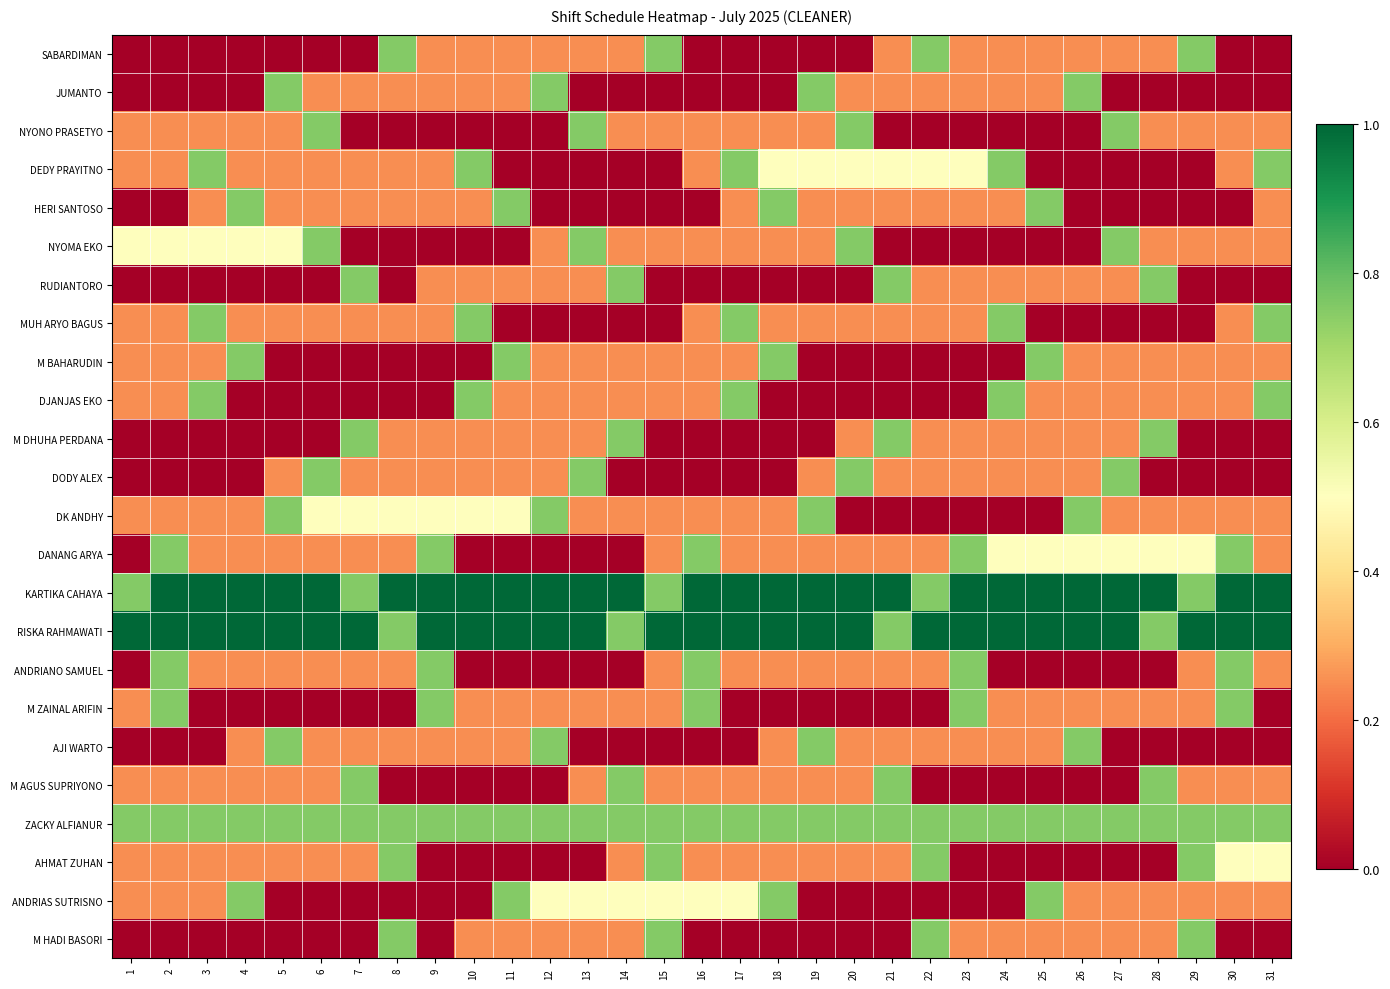

Reading right to left, transcribe all the data shown in this chart.

SABARDIMAN: 31=0.0	30=0.0	29=0.8	28=0.2	27=0.2	26=0.2	25=0.2	24=0.2	23=0.2	22=0.8	21=0.2	20=0.0	19=0.0	18=0.0	17=0.0	16=0.0	15=0.8	14=0.2	13=0.2	12=0.2	11=0.2	10=0.2	9=0.2	8=0.8	7=0.0	6=0.0	5=0.0	4=0.0	3=0.0	2=0.0	1=0.0
JUMANTO: 31=0.0	30=0.0	29=0.0	28=0.0	27=0.0	26=0.8	25=0.2	24=0.2	23=0.2	22=0.2	21=0.2	20=0.2	19=0.8	18=0.0	17=0.0	16=0.0	15=0.0	14=0.0	13=0.0	12=0.8	11=0.2	10=0.2	9=0.2	8=0.2	7=0.2	6=0.2	5=0.8	4=0.0	3=0.0	2=0.0	1=0.0
NYONO PRASETYO: 31=0.2	30=0.2	29=0.2	28=0.2	27=0.8	26=0.0	25=0.0	24=0.0	23=0.0	22=0.0	21=0.0	20=0.8	19=0.2	18=0.2	17=0.2	16=0.2	15=0.2	14=0.2	13=0.8	12=0.0	11=0.0	10=0.0	9=0.0	8=0.0	7=0.0	6=0.8	5=0.2	4=0.2	3=0.2	2=0.2	1=0.2
DEDY PRAYITNO: 31=0.8	30=0.2	29=0.0	28=0.0	27=0.0	26=0.0	25=0.0	24=0.8	23=0.5	22=0.5	21=0.5	20=0.5	19=0.5	18=0.5	17=0.8	16=0.2	15=0.0	14=0.0	13=0.0	12=0.0	11=0.0	10=0.8	9=0.2	8=0.2	7=0.2	6=0.2	5=0.2	4=0.2	3=0.8	2=0.2	1=0.2
HERI SANTOSO: 31=0.2	30=0.0	29=0.0	28=0.0	27=0.0	26=0.0	25=0.8	24=0.2	23=0.2	22=0.2	21=0.2	20=0.2	19=0.2	18=0.8	17=0.2	16=0.0	15=0.0	14=0.0	13=0.0	12=0.0	11=0.8	10=0.2	9=0.2	8=0.2	7=0.2	6=0.2	5=0.2	4=0.8	3=0.2	2=0.0	1=0.0
NYOMA EKO: 31=0.2	30=0.2	29=0.2	28=0.2	27=0.8	26=0.0	25=0.0	24=0.0	23=0.0	22=0.0	21=0.0	20=0.8	19=0.2	18=0.2	17=0.2	16=0.2	15=0.2	14=0.2	13=0.8	12=0.2	11=0.0	10=0.0	9=0.0	8=0.0	7=0.0	6=0.8	5=0.5	4=0.5	3=0.5	2=0.5	1=0.5
RUDIANTORO: 31=0.0	30=0.0	29=0.0	28=0.8	27=0.2	26=0.2	25=0.2	24=0.2	23=0.2	22=0.2	21=0.8	20=0.0	19=0.0	18=0.0	17=0.0	16=0.0	15=0.0	14=0.8	13=0.2	12=0.2	11=0.2	10=0.2	9=0.2	8=0.0	7=0.8	6=0.0	5=0.0	4=0.0	3=0.0	2=0.0	1=0.0
MUH ARYO BAGUS: 31=0.8	30=0.2	29=0.0	28=0.0	27=0.0	26=0.0	25=0.0	24=0.8	23=0.2	22=0.2	21=0.2	20=0.2	19=0.2	18=0.2	17=0.8	16=0.2	15=0.0	14=0.0	13=0.0	12=0.0	11=0.0	10=0.8	9=0.2	8=0.2	7=0.2	6=0.2	5=0.2	4=0.2	3=0.8	2=0.2	1=0.2
M BAHARUDIN: 31=0.2	30=0.2	29=0.2	28=0.2	27=0.2	26=0.2	25=0.8	24=0.0	23=0.0	22=0.0	21=0.0	20=0.0	19=0.0	18=0.8	17=0.2	16=0.2	15=0.2	14=0.2	13=0.2	12=0.2	11=0.8	10=0.0	9=0.0	8=0.0	7=0.0	6=0.0	5=0.0	4=0.8	3=0.2	2=0.2	1=0.2
DJANJAS EKO: 31=0.8	30=0.2	29=0.2	28=0.2	27=0.2	26=0.2	25=0.2	24=0.8	23=0.0	22=0.0	21=0.0	20=0.0	19=0.0	18=0.0	17=0.8	16=0.2	15=0.2	14=0.2	13=0.2	12=0.2	11=0.2	10=0.8	9=0.0	8=0.0	7=0.0	6=0.0	5=0.0	4=0.0	3=0.8	2=0.2	1=0.2
M DHUHA PERDANA: 31=0.0	30=0.0	29=0.0	28=0.8	27=0.2	26=0.2	25=0.2	24=0.2	23=0.2	22=0.2	21=0.8	20=0.2	19=0.0	18=0.0	17=0.0	16=0.0	15=0.0	14=0.8	13=0.2	12=0.2	11=0.2	10=0.2	9=0.2	8=0.2	7=0.8	6=0.0	5=0.0	4=0.0	3=0.0	2=0.0	1=0.0
DODY ALEX: 31=0.0	30=0.0	29=0.0	28=0.0	27=0.8	26=0.2	25=0.2	24=0.2	23=0.2	22=0.2	21=0.2	20=0.8	19=0.2	18=0.0	17=0.0	16=0.0	15=0.0	14=0.0	13=0.8	12=0.2	11=0.2	10=0.2	9=0.2	8=0.2	7=0.2	6=0.8	5=0.2	4=0.0	3=0.0	2=0.0	1=0.0
DK ANDHY: 31=0.2	30=0.2	29=0.2	28=0.2	27=0.2	26=0.8	25=0.0	24=0.0	23=0.0	22=0.0	21=0.0	20=0.0	19=0.8	18=0.2	17=0.2	16=0.2	15=0.2	14=0.2	13=0.2	12=0.8	11=0.5	10=0.5	9=0.5	8=0.5	7=0.5	6=0.5	5=0.8	4=0.2	3=0.2	2=0.2	1=0.2
DANANG ARYA: 31=0.2	30=0.8	29=0.5	28=0.5	27=0.5	26=0.5	25=0.5	24=0.5	23=0.8	22=0.2	21=0.2	20=0.2	19=0.2	18=0.2	17=0.2	16=0.8	15=0.2	14=0.0	13=0.0	12=0.0	11=0.0	10=0.0	9=0.8	8=0.2	7=0.2	6=0.2	5=0.2	4=0.2	3=0.2	2=0.8	1=0.0
KARTIKA CAHAYA: 31=1.0	30=1.0	29=0.8	28=1.0	27=1.0	26=1.0	25=1.0	24=1.0	23=1.0	22=0.8	21=1.0	20=1.0	19=1.0	18=1.0	17=1.0	16=1.0	15=0.8	14=1.0	13=1.0	12=1.0	11=1.0	10=1.0	9=1.0	8=1.0	7=0.8	6=1.0	5=1.0	4=1.0	3=1.0	2=1.0	1=0.8
RISKA RAHMAWATI: 31=1.0	30=1.0	29=1.0	28=0.8	27=1.0	26=1.0	25=1.0	24=1.0	23=1.0	22=1.0	21=0.8	20=1.0	19=1.0	18=1.0	17=1.0	16=1.0	15=1.0	14=0.8	13=1.0	12=1.0	11=1.0	10=1.0	9=1.0	8=0.8	7=1.0	6=1.0	5=1.0	4=1.0	3=1.0	2=1.0	1=1.0
ANDRIANO SAMUEL: 31=0.2	30=0.8	29=0.2	28=0.0	27=0.0	26=0.0	25=0.0	24=0.0	23=0.8	22=0.2	21=0.2	20=0.2	19=0.2	18=0.2	17=0.2	16=0.8	15=0.2	14=0.0	13=0.0	12=0.0	11=0.0	10=0.0	9=0.8	8=0.2	7=0.2	6=0.2	5=0.2	4=0.2	3=0.2	2=0.8	1=0.0
M ZAINAL ARIFIN: 31=0.0	30=0.8	29=0.2	28=0.2	27=0.2	26=0.2	25=0.2	24=0.2	23=0.8	22=0.0	21=0.0	20=0.0	19=0.0	18=0.0	17=0.0	16=0.8	15=0.2	14=0.2	13=0.2	12=0.2	11=0.2	10=0.2	9=0.8	8=0.0	7=0.0	6=0.0	5=0.0	4=0.0	3=0.0	2=0.8	1=0.2
AJI WARTO: 31=0.0	30=0.0	29=0.0	28=0.0	27=0.0	26=0.8	25=0.2	24=0.2	23=0.2	22=0.2	21=0.2	20=0.2	19=0.8	18=0.2	17=0.0	16=0.0	15=0.0	14=0.0	13=0.0	12=0.8	11=0.2	10=0.2	9=0.2	8=0.2	7=0.2	6=0.2	5=0.8	4=0.2	3=0.0	2=0.0	1=0.0
M AGUS SUPRIYONO: 31=0.2	30=0.2	29=0.2	28=0.8	27=0.0	26=0.0	25=0.0	24=0.0	23=0.0	22=0.0	21=0.8	20=0.2	19=0.2	18=0.2	17=0.2	16=0.2	15=0.2	14=0.8	13=0.2	12=0.0	11=0.0	10=0.0	9=0.0	8=0.0	7=0.8	6=0.2	5=0.2	4=0.2	3=0.2	2=0.2	1=0.2
ZACKY ALFIANUR: 31=0.8	30=0.8	29=0.8	28=0.8	27=0.8	26=0.8	25=0.8	24=0.8	23=0.8	22=0.8	21=0.8	20=0.8	19=0.8	18=0.8	17=0.8	16=0.8	15=0.8	14=0.8	13=0.8	12=0.8	11=0.8	10=0.8	9=0.8	8=0.8	7=0.8	6=0.8	5=0.8	4=0.8	3=0.8	2=0.8	1=0.8
AHMAT ZUHAN: 31=0.5	30=0.5	29=0.8	28=0.0	27=0.0	26=0.0	25=0.0	24=0.0	23=0.0	22=0.8	21=0.2	20=0.2	19=0.2	18=0.2	17=0.2	16=0.2	15=0.8	14=0.2	13=0.0	12=0.0	11=0.0	10=0.0	9=0.0	8=0.8	7=0.2	6=0.2	5=0.2	4=0.2	3=0.2	2=0.2	1=0.2
ANDRIAS SUTRISNO: 31=0.2	30=0.2	29=0.2	28=0.2	27=0.2	26=0.2	25=0.8	24=0.0	23=0.0	22=0.0	21=0.0	20=0.0	19=0.0	18=0.8	17=0.5	16=0.5	15=0.5	14=0.5	13=0.5	12=0.5	11=0.8	10=0.0	9=0.0	8=0.0	7=0.0	6=0.0	5=0.0	4=0.8	3=0.2	2=0.2	1=0.2
M HADI BASORI: 31=0.0	30=0.0	29=0.8	28=0.2	27=0.2	26=0.2	25=0.2	24=0.2	23=0.2	22=0.8	21=0.0	20=0.0	19=0.0	18=0.0	17=0.0	16=0.0	15=0.8	14=0.2	13=0.2	12=0.2	11=0.2	10=0.2	9=0.0	8=0.8	7=0.0	6=0.0	5=0.0	4=0.0	3=0.0	2=0.0	1=0.0